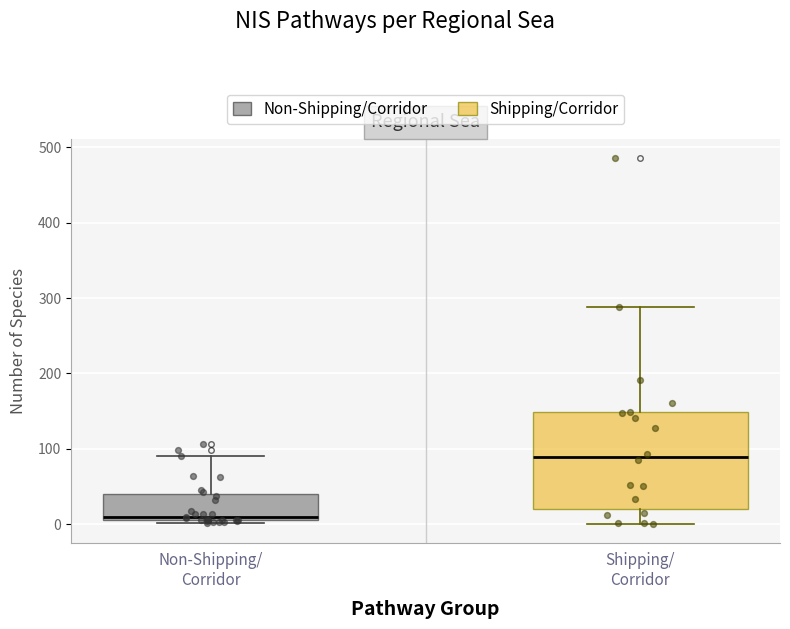

Reading left to right, read every box against the y-axis: the position of its median line, the range the box covers, and the ends of its whiskers. The values are not printed on the chart, so give them approximately, as read against the axis.

Non-Shipping/ Corridor: median 10 (just above the box's lower edge), box 10 to 40, whiskers 0 to 90
Shipping/ Corridor: median 90, box 20 to 150, whiskers 0 to 290